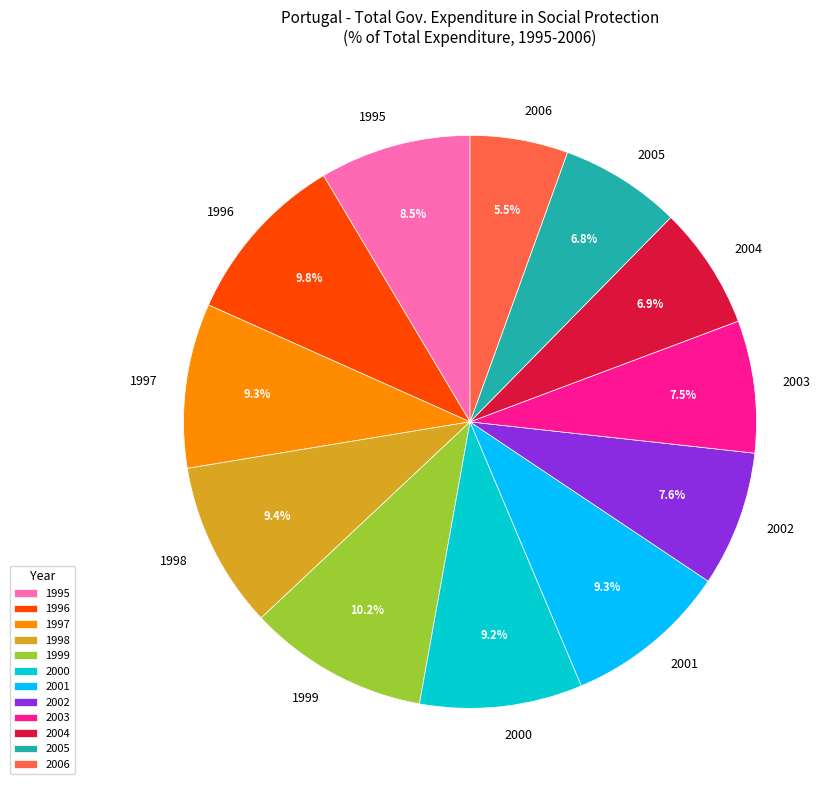

What percentage is the 2000 slice, to the nearest percent?

9%